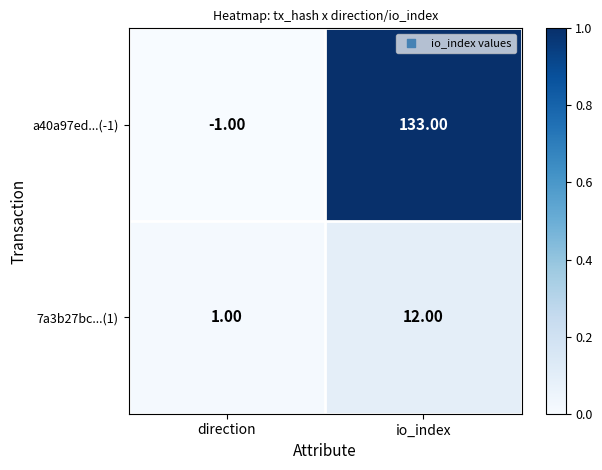

Rank the series at direction from highest to lowest value.

7a3b27bc...(1), a40a97ed...(-1)